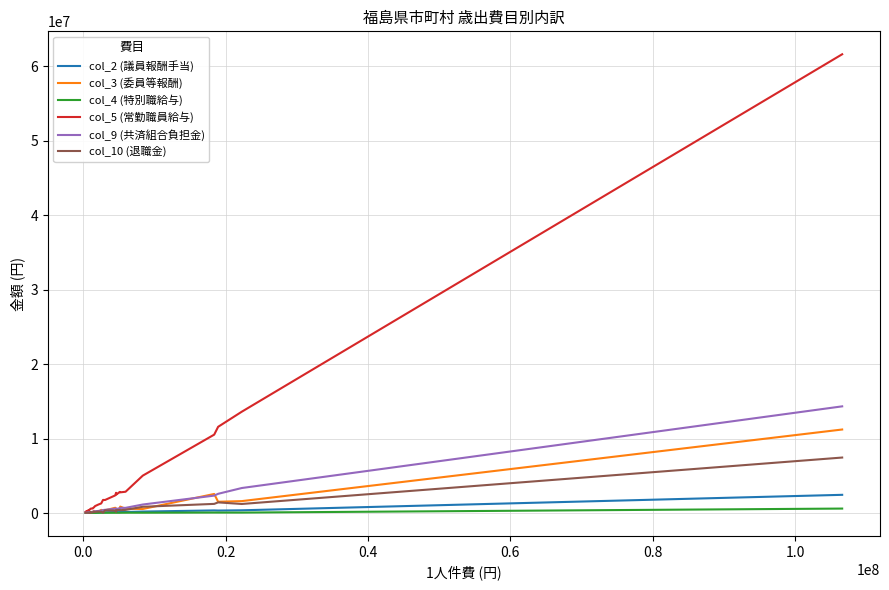

Which series has the largest total across all categories?

col_5 (常勤職員給与)